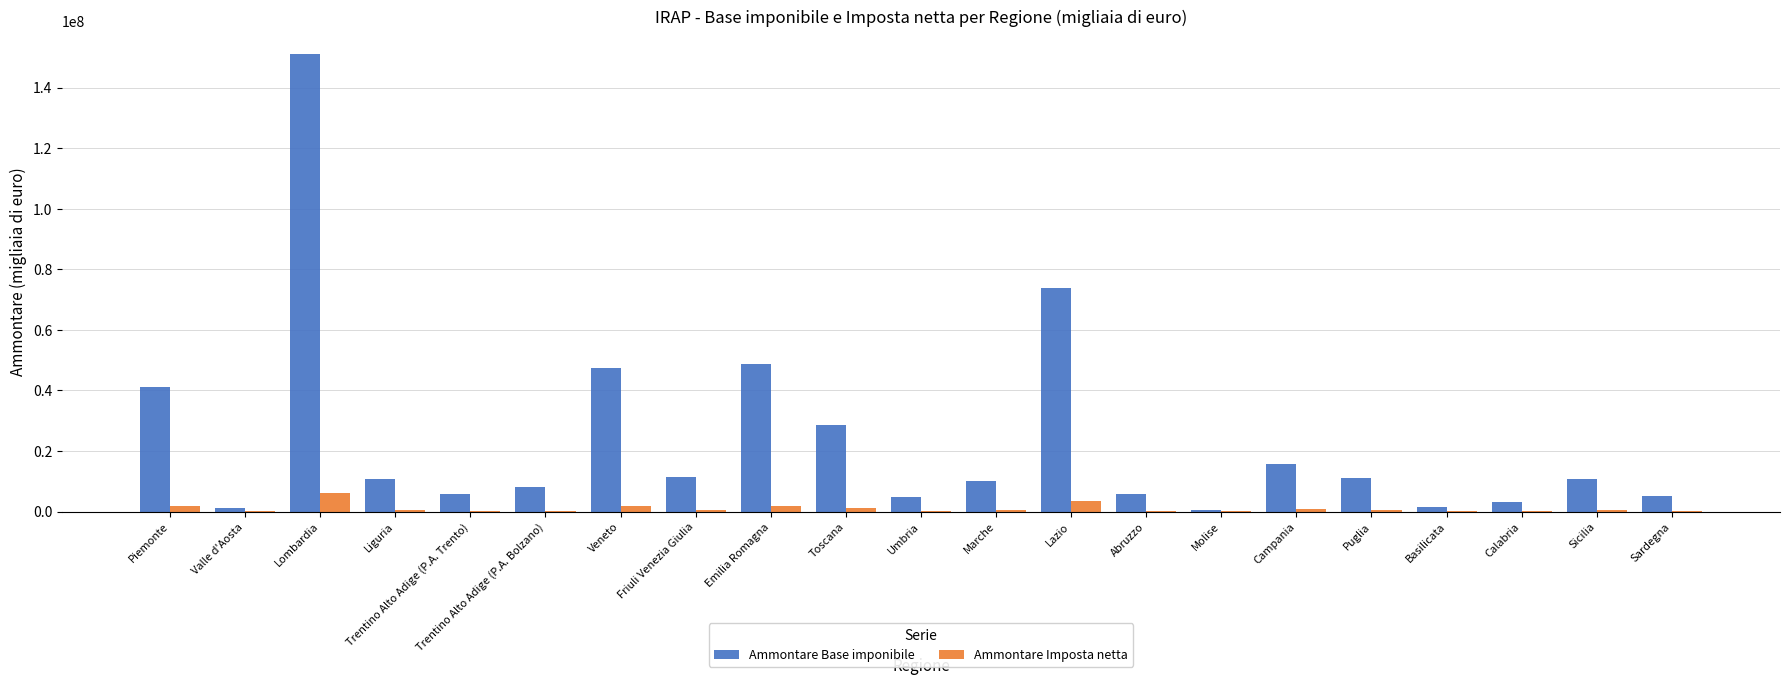

What is the sum of all Ammontare Imposta netta values?

20872744